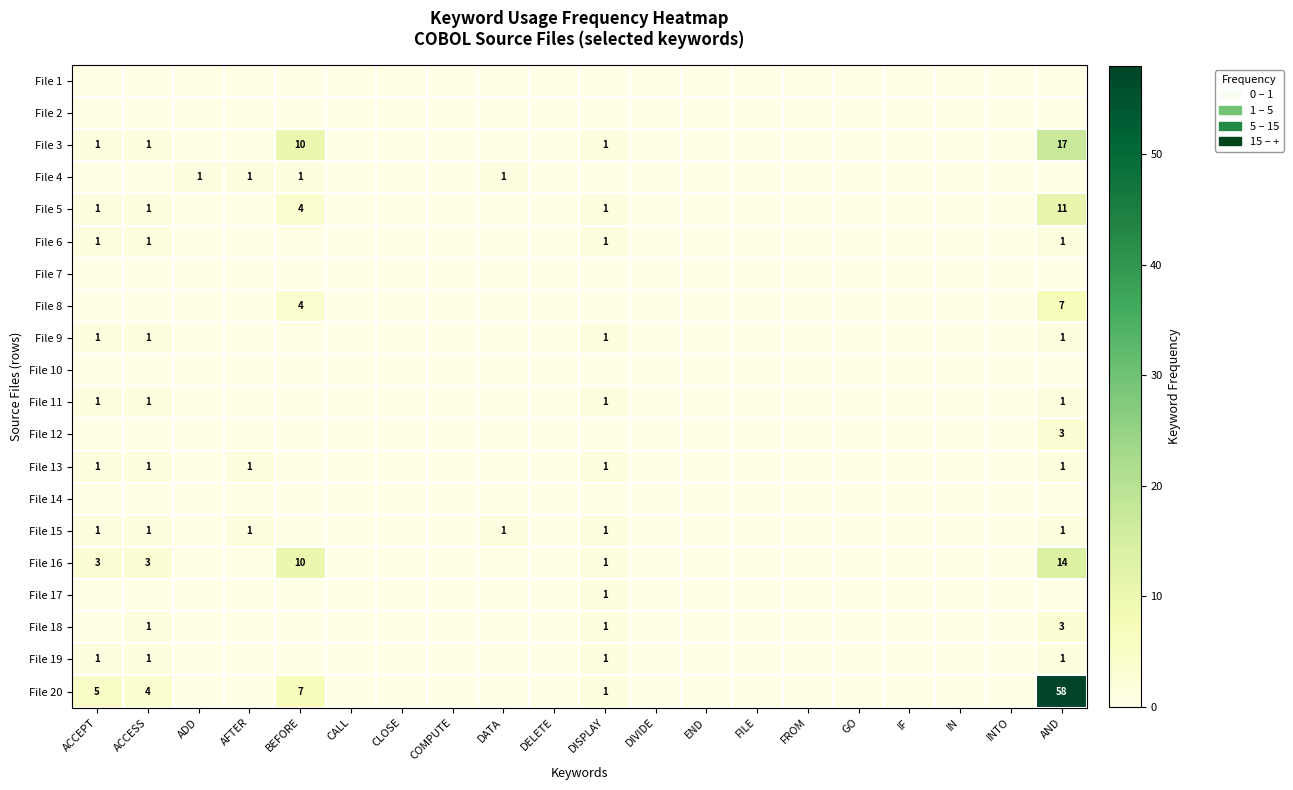

Is it true that File 6 equals 0 at DISPLAY?

False